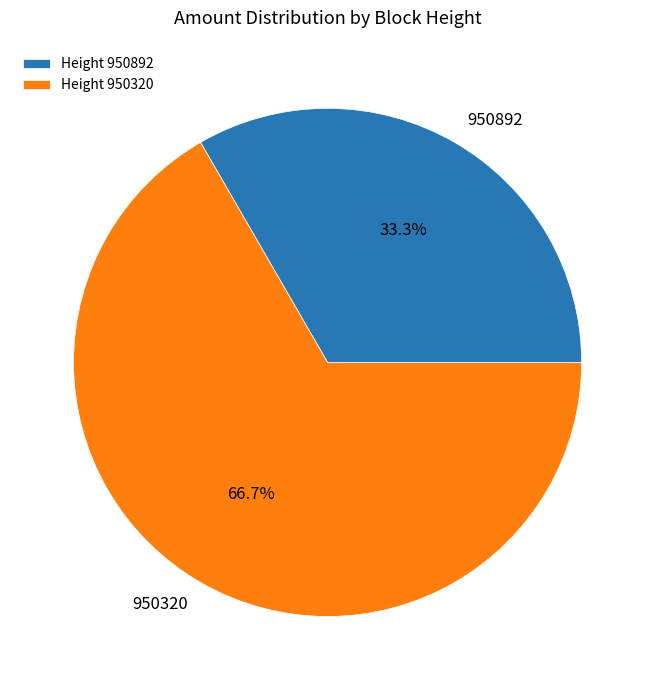

What is the largest slice in the pie chart?

950320